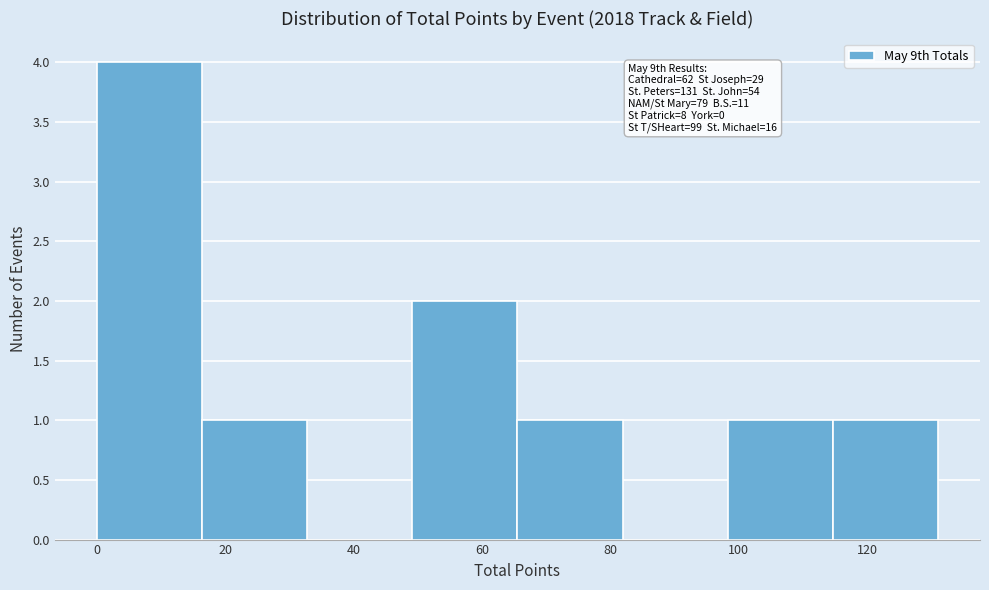

Which range on the x-axis has the tallest bar?

0 to 16